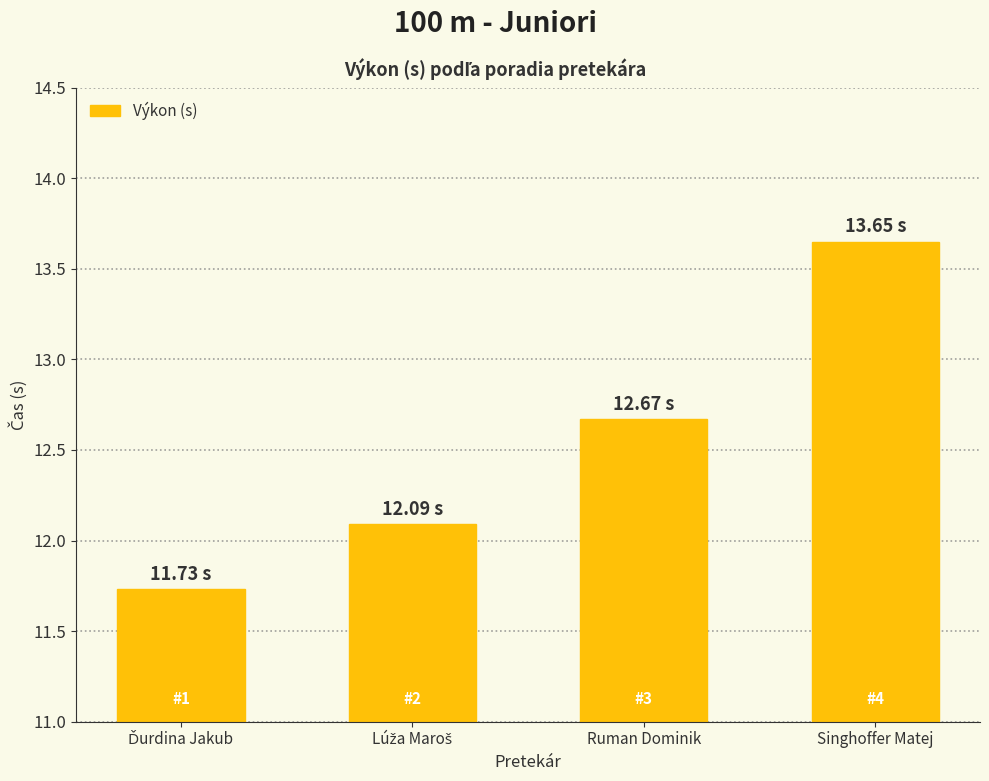

The chart shows a value of 2.9 at Ruman Dominik. True or false?

False